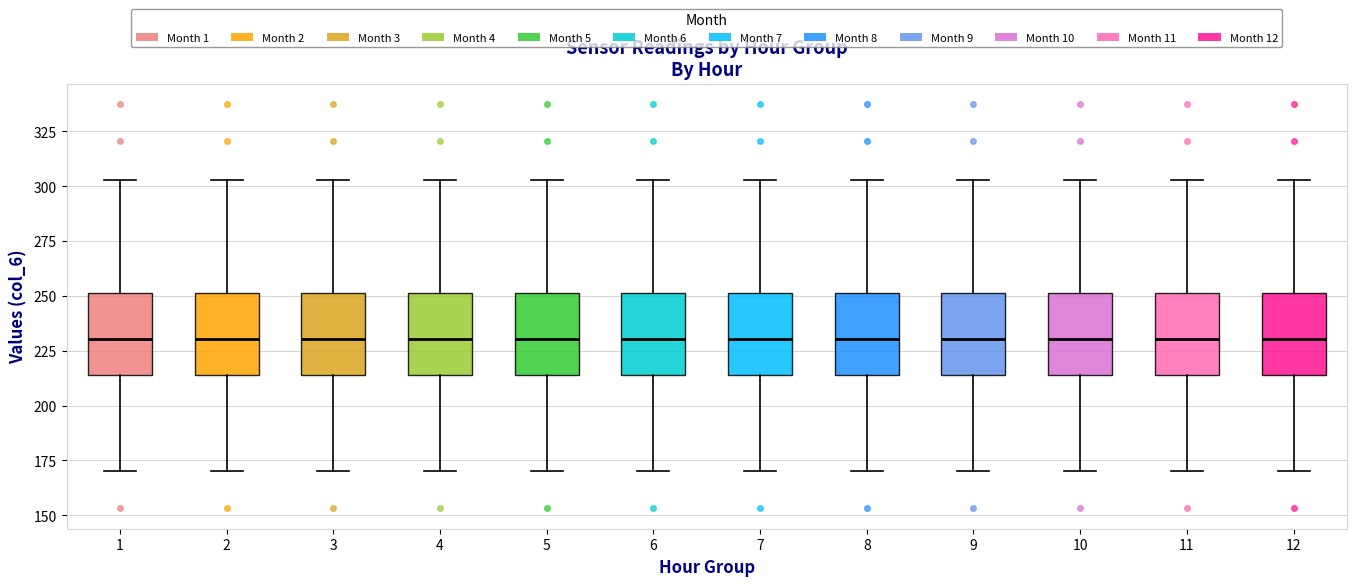

Reading left to right, transcribe this box plot: for each box, give where its median line is, the range the box spans, and where its two whiskers end, as read against the y-axis. The values are not printed on the chart, so give them approximately, as read against the axis.

1: median 230, box 215 to 250, whiskers 170 to 305
2: median 230, box 215 to 250, whiskers 170 to 305
3: median 230, box 215 to 250, whiskers 170 to 305
4: median 230, box 215 to 250, whiskers 170 to 305
5: median 230, box 215 to 250, whiskers 170 to 305
6: median 230, box 215 to 250, whiskers 170 to 305
7: median 230, box 215 to 250, whiskers 170 to 305
8: median 230, box 215 to 250, whiskers 170 to 305
9: median 230, box 215 to 250, whiskers 170 to 305
10: median 230, box 215 to 250, whiskers 170 to 305
11: median 230, box 215 to 250, whiskers 170 to 305
12: median 230, box 215 to 250, whiskers 170 to 305